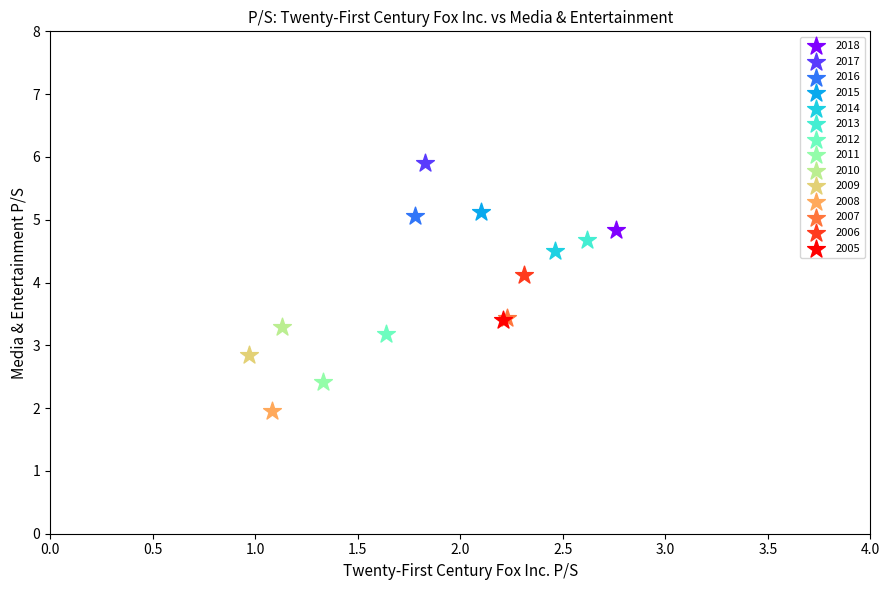

Which series contains the lowest Y value?

2008